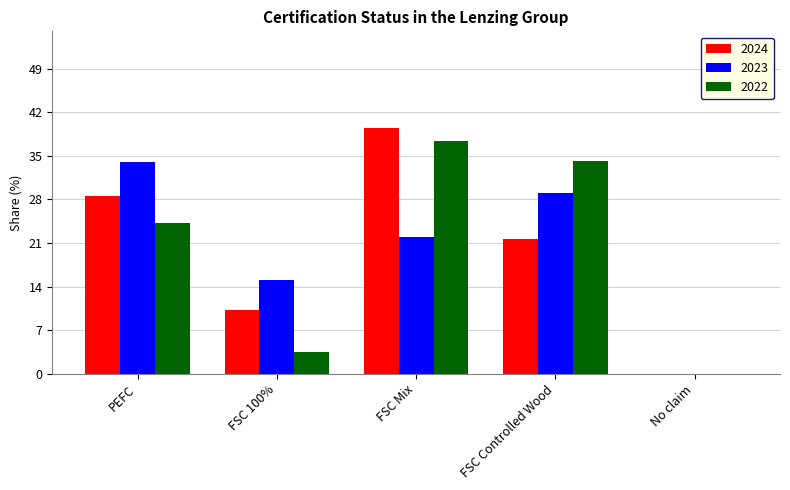

How many positive values does the 2024 series have?

4